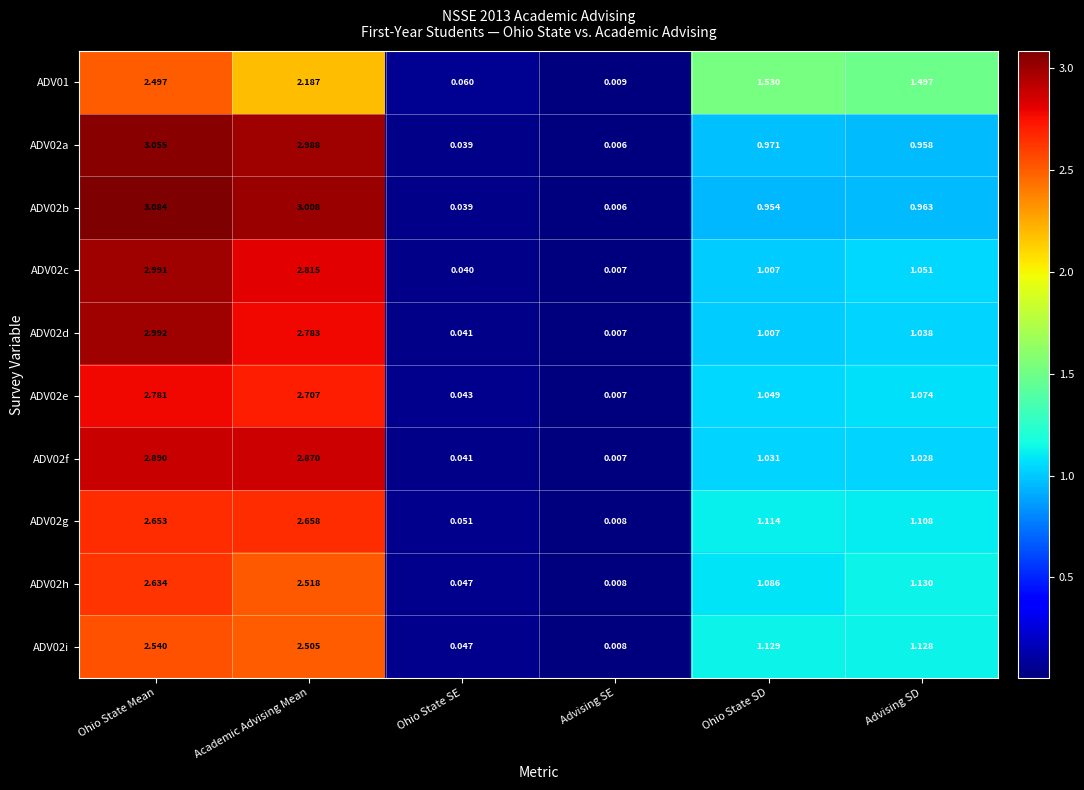

How many categories are shown in the chart?

6